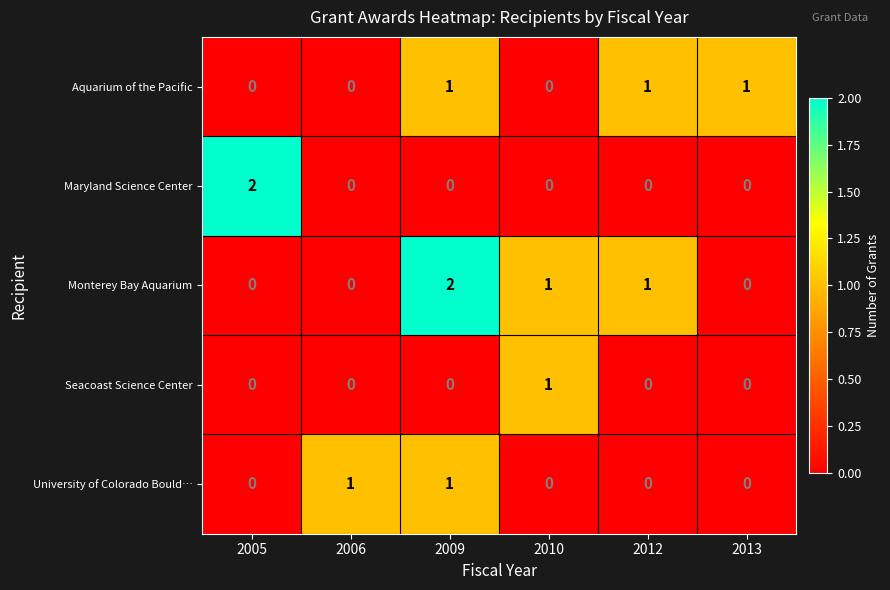

Which series changed the most between 2005 and 2012?

Maryland Science Center